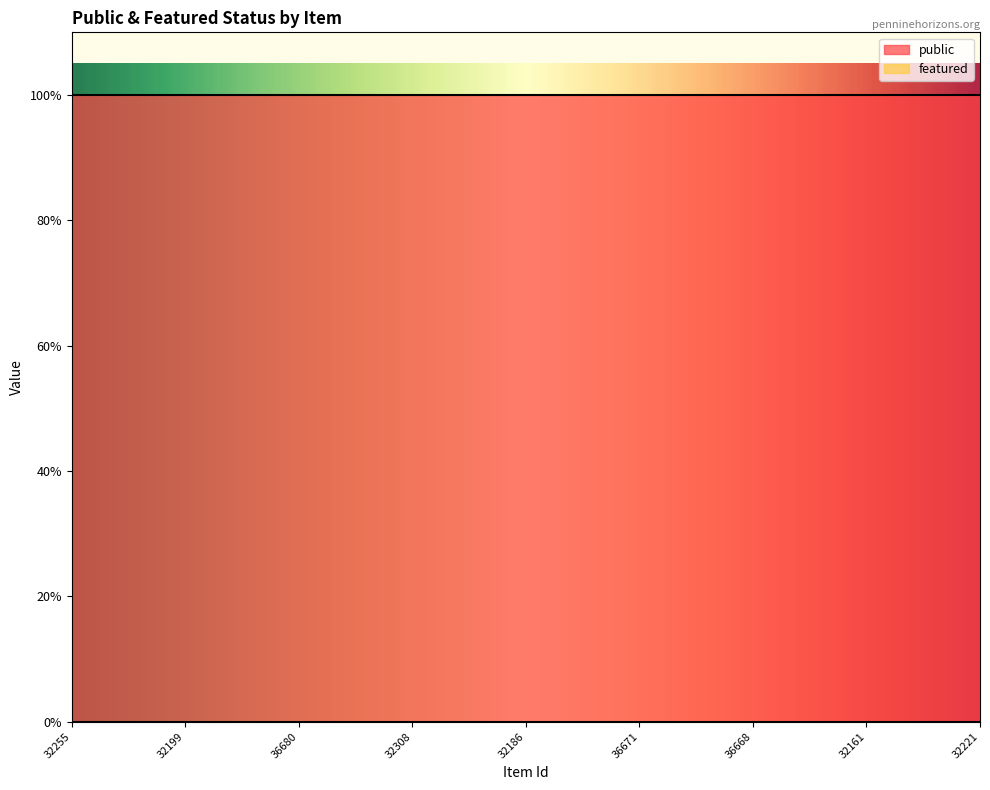

Which category has the lowest value in the featured series?

32255